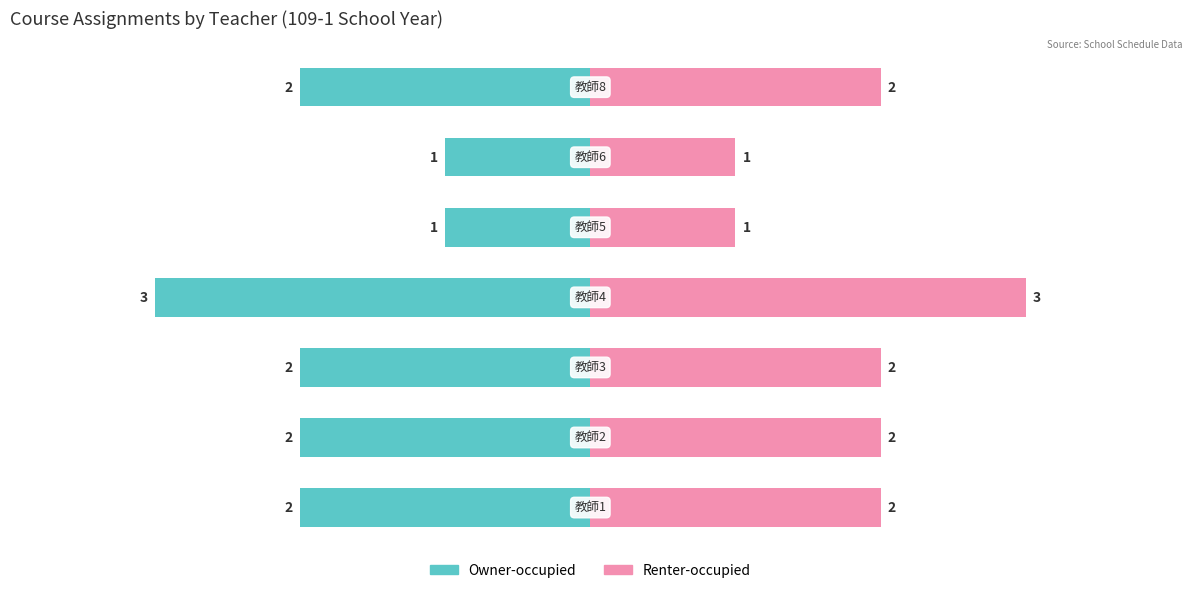

Between 0 and 6, which series saw the biggest shift?

Owner-occupied